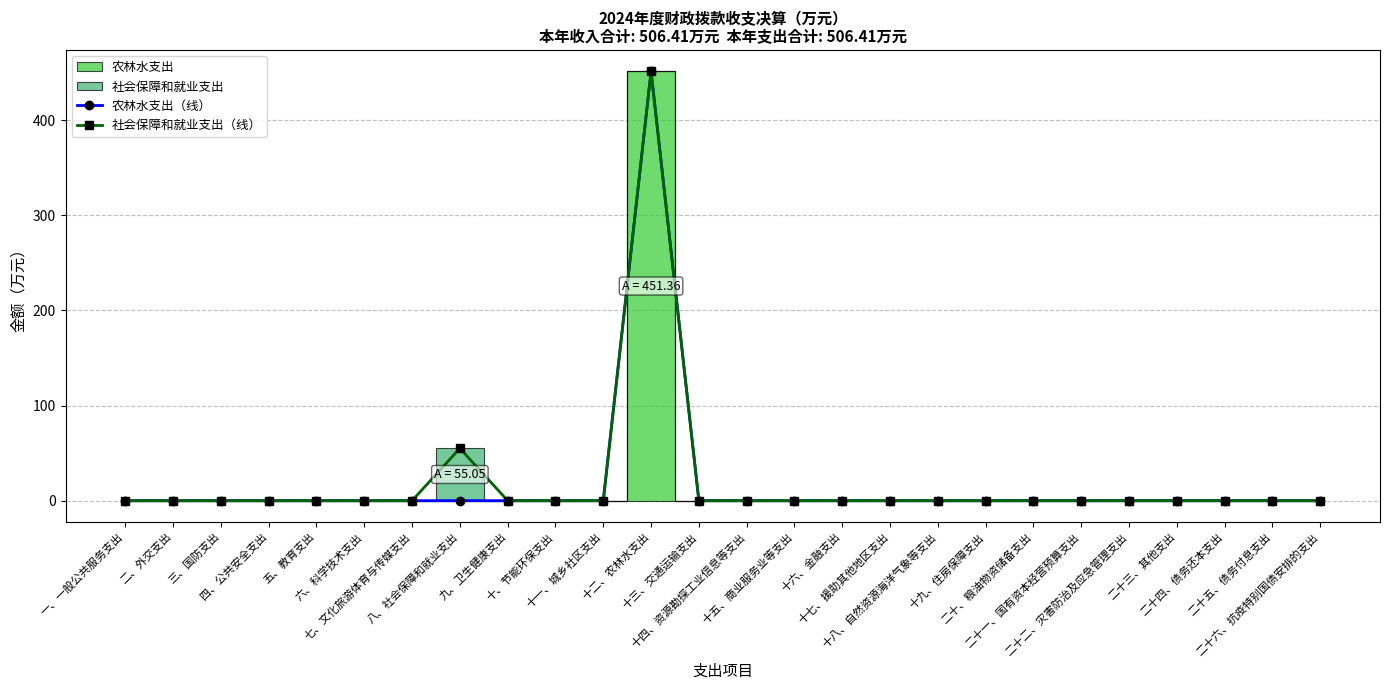

The value of 农林水支出（线） at 八、社会保障和就业支出 is 0.0. True or false?

True